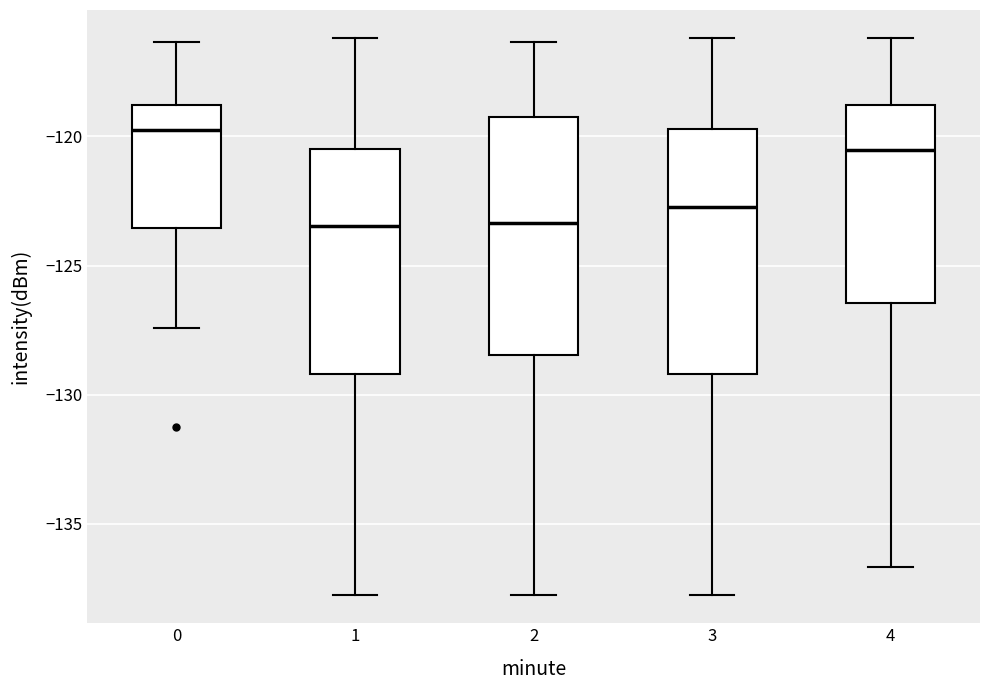

Reading left to right, read every box against the y-axis: the position of its median line, the range the box covers, and the ends of its whiskers. The values are not printed on the chart, so give them approximately, as read against the axis.

0: median -120.0, box -123.5 to -119.0, whiskers -127.5 to -116.5
1: median -123.5, box -129.0 to -120.5, whiskers -138.0 to -116.0
2: median -123.5, box -128.5 to -119.5, whiskers -138.0 to -116.5
3: median -122.5, box -129.0 to -119.5, whiskers -138.0 to -116.0
4: median -120.5, box -126.5 to -119.0, whiskers -136.5 to -116.0